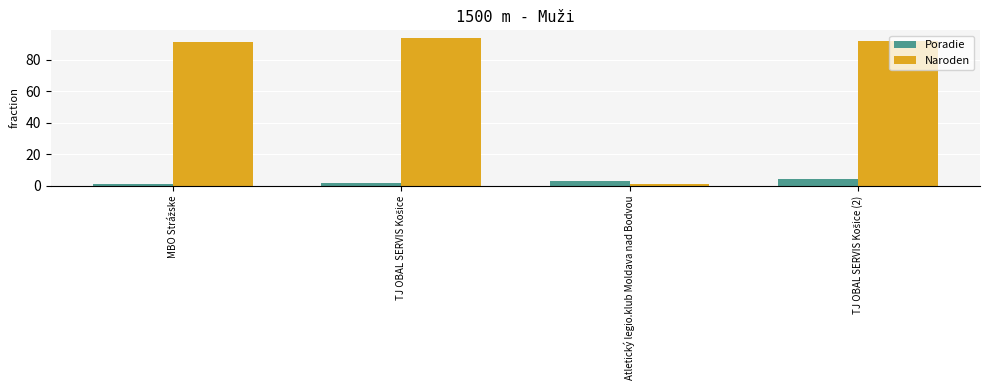

What is the difference between the maximum and minimum values in the Poradie series?

3